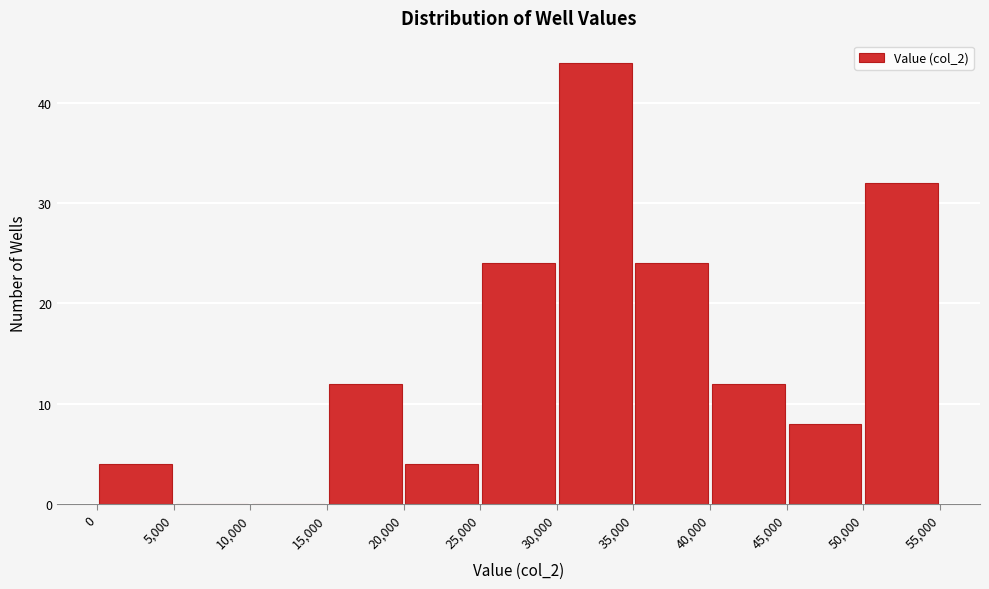

Reading left to right, list every bar in this chart as the range it spans on the x-axis followed by its height. The values are not printed on the chart, so give them approximately, as read against the axis.

0 to 5,000: 4
5,000 to 10,000: 0
10,000 to 15,000: 0
15,000 to 20,000: 12
20,000 to 25,000: 4
25,000 to 30,000: 24
30,000 to 35,000: 44
35,000 to 40,000: 24
40,000 to 45,000: 12
45,000 to 50,000: 8
50,000 to 55,000: 32